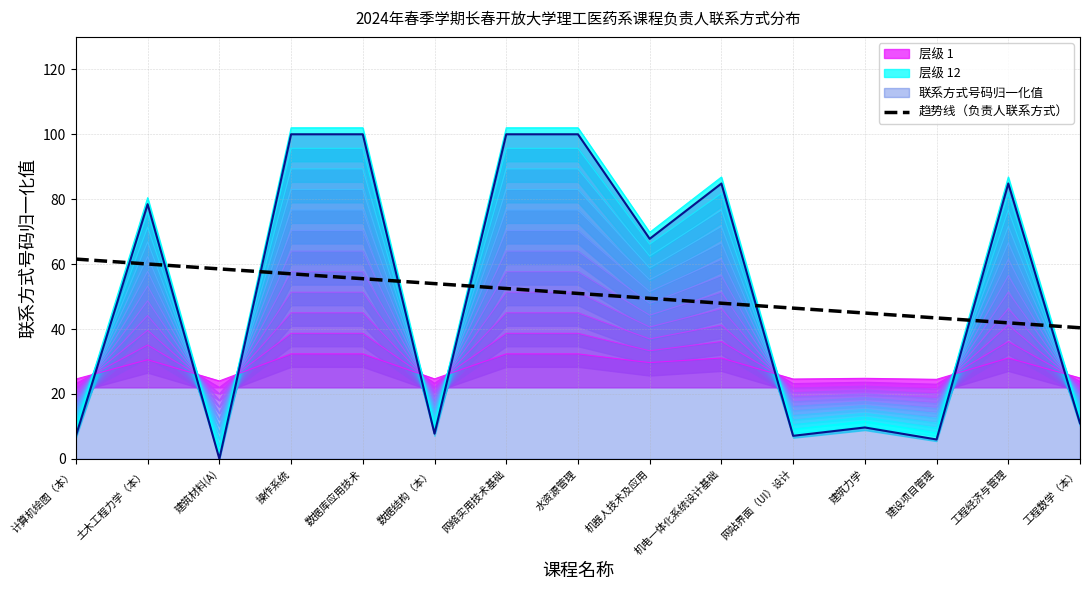

True or false: 层级 1 has a value of 24.5 at 建设项目管理.

True